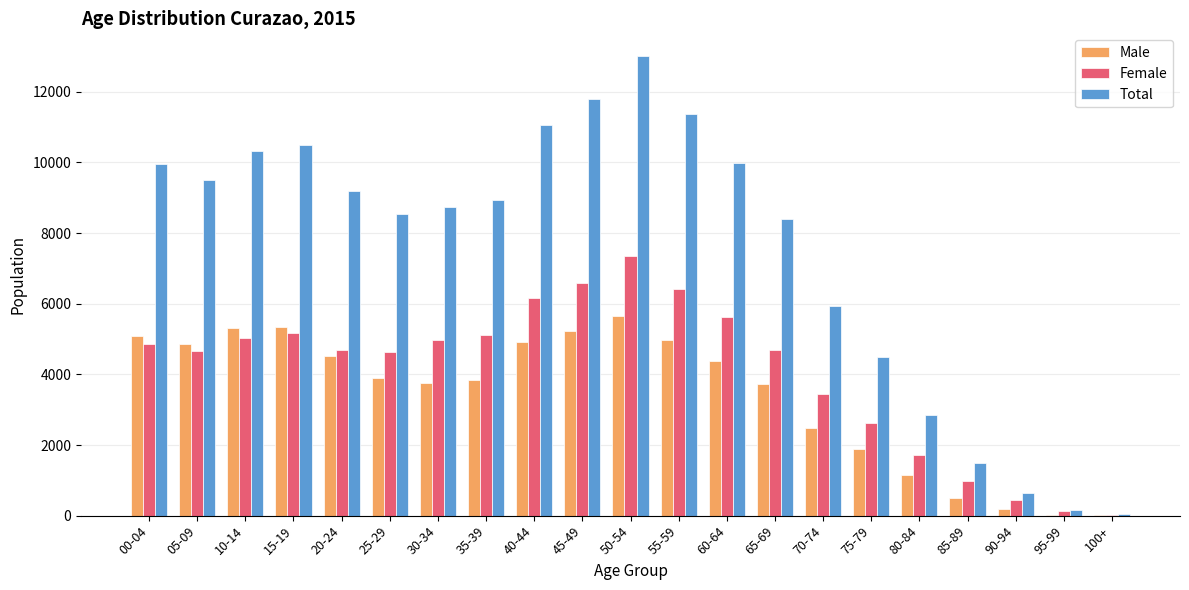

Are the bars grouped side by side (vs. stacked)?

Yes